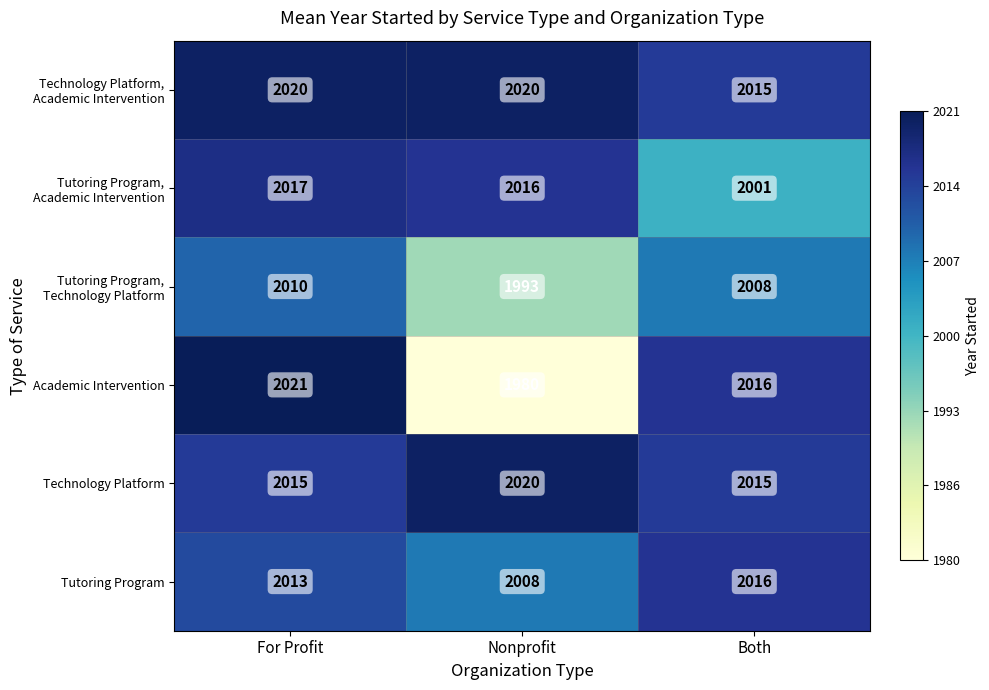

Count the number of categories in the chart.

3